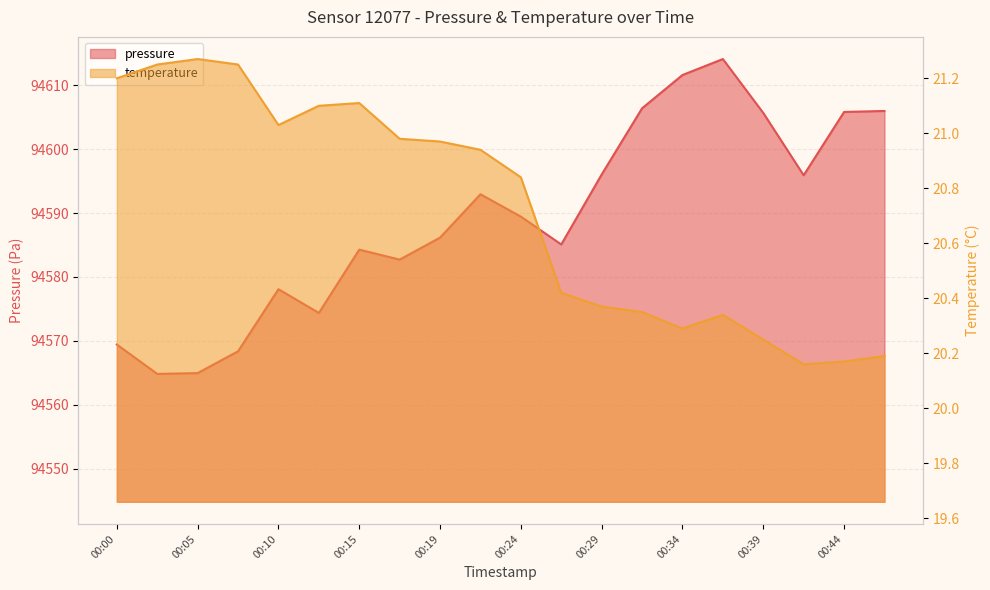

Which series changed the most between 00:17 and 00:37?

pressure